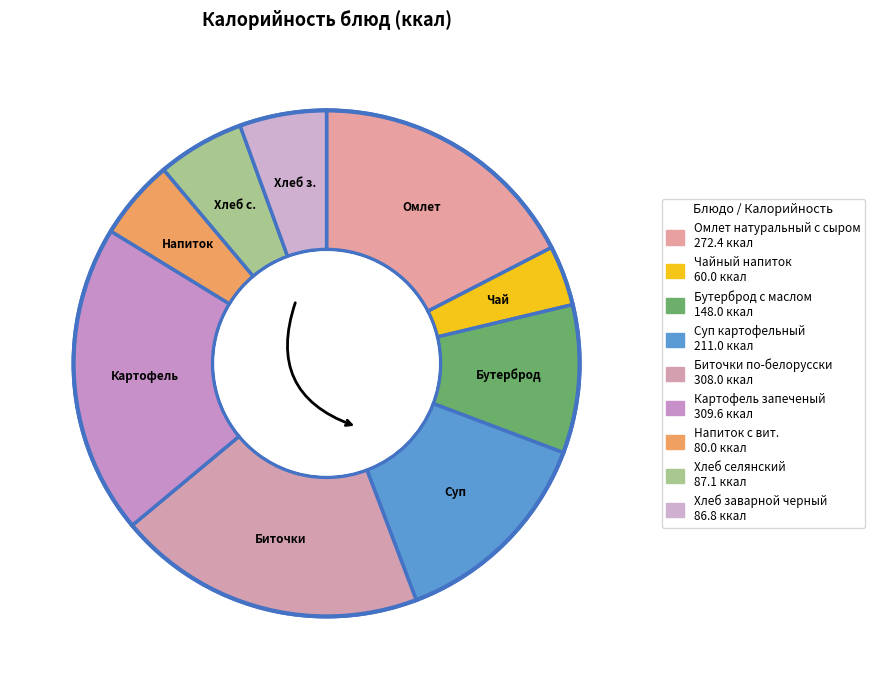

True or false: Хлеб заварной черный accounts for 1% of the total.

False